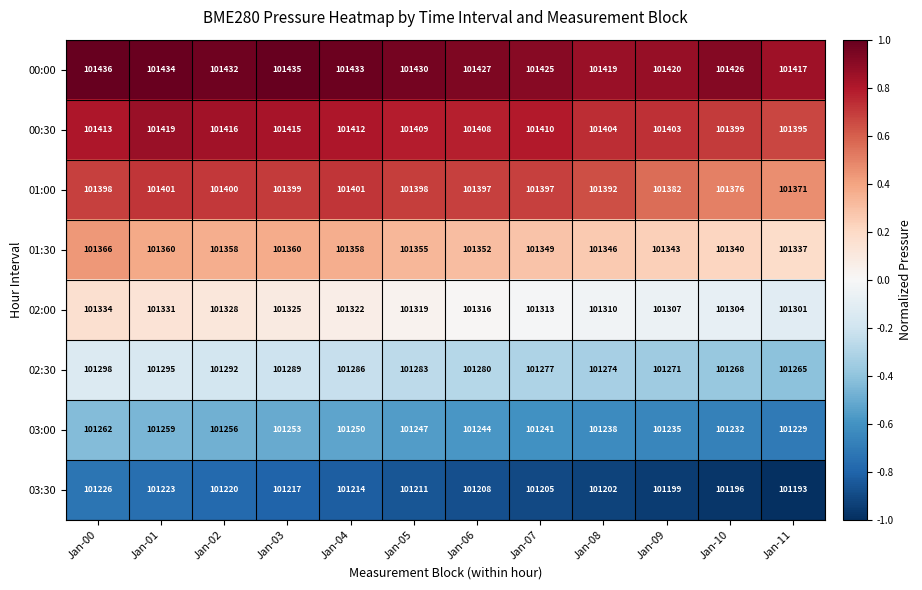

True or false: 00:30 has a value of 101409 at Jan-05.

True